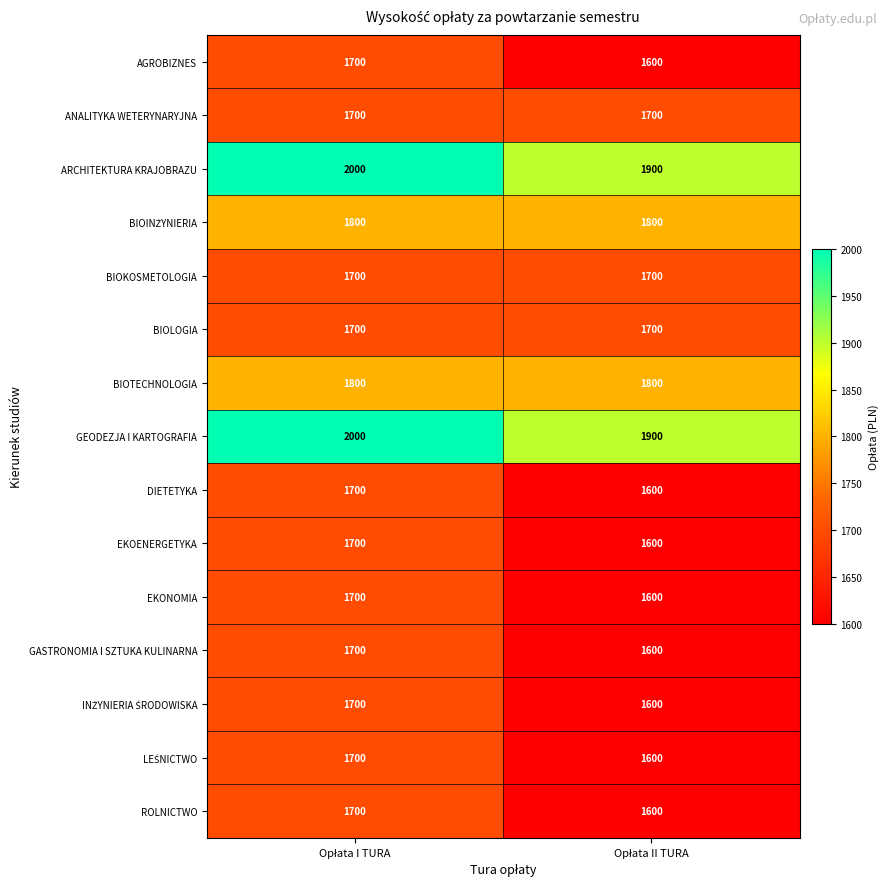

At how many categories does at least one series exceed 1955?

1